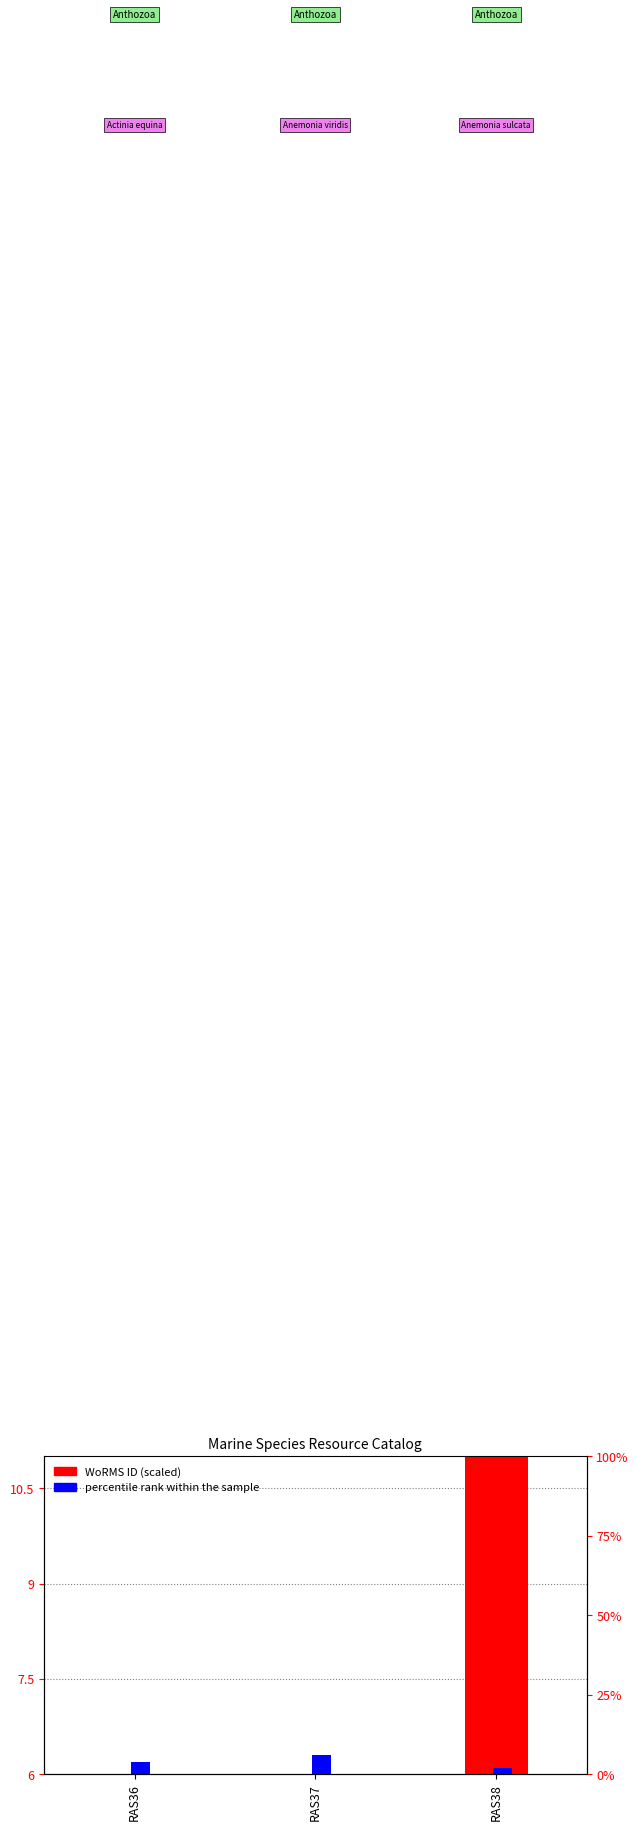

At which label is percentile rank within the sample closest to 0?

RAS38